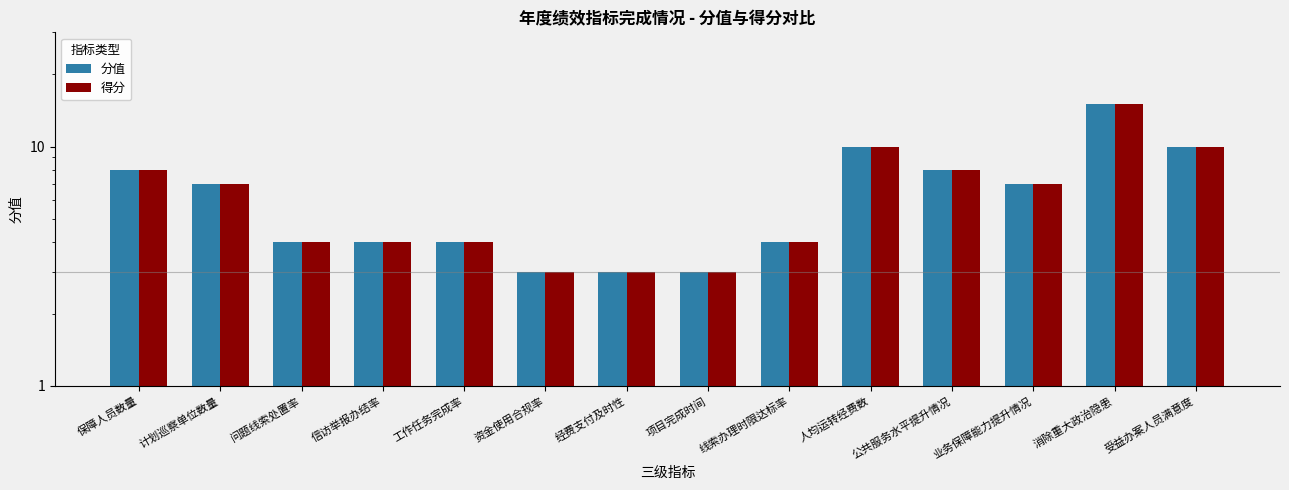

Which series has the largest total across all categories?

分值